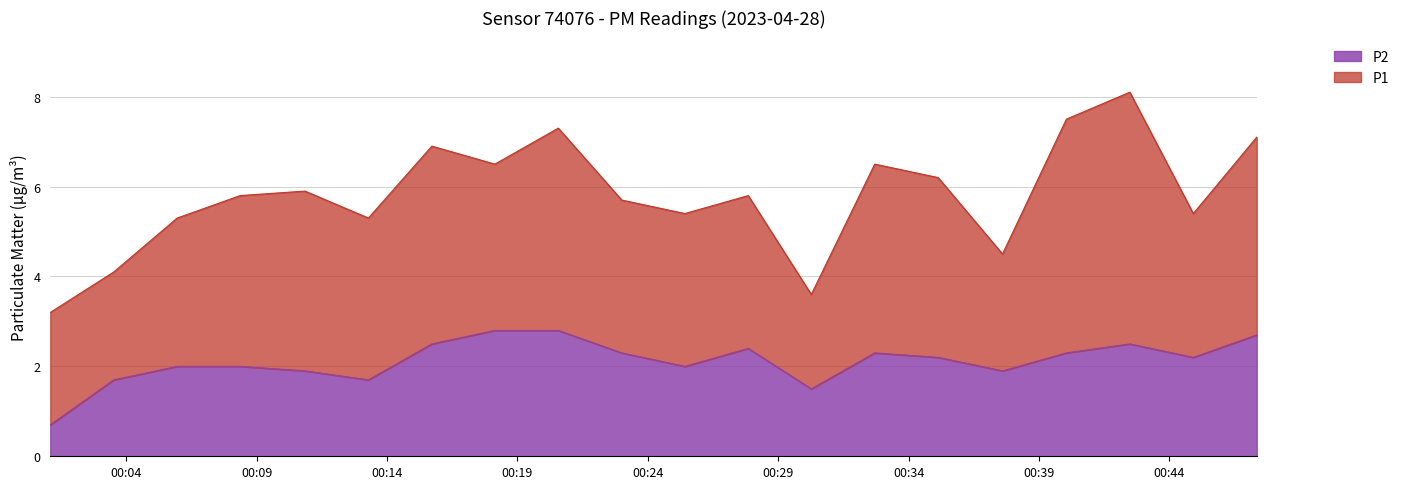

True or false: the data shows 0.8 at 00:20.

False